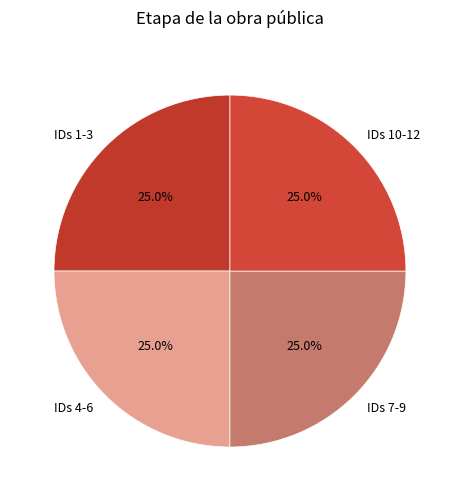

What percentage do IDs 10-12 and IDs 7-9 together represent?

50.0%